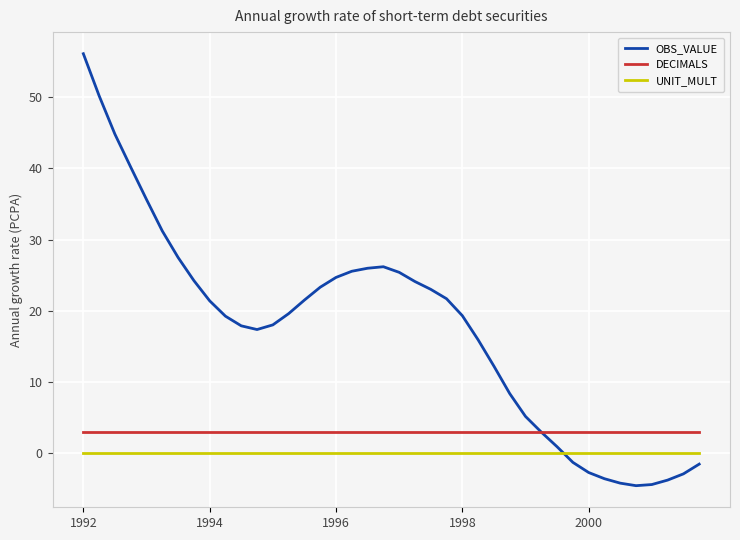

What is the maximum value shown in the chart?

56.1